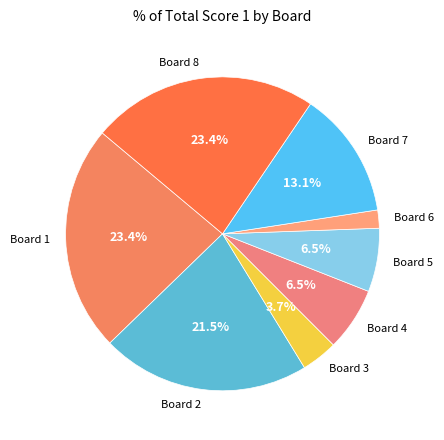

Does Board 1 account for over 50% of the chart?

No